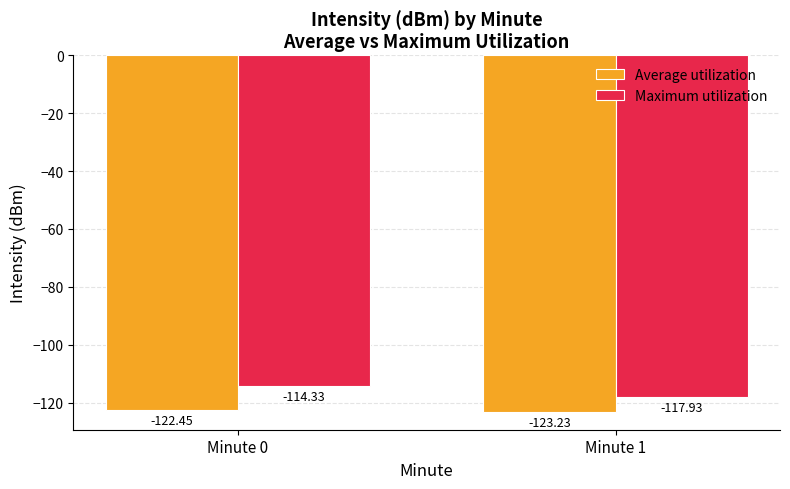

At Minute 0, list the series in order from largest to smallest.

Maximum utilization, Average utilization